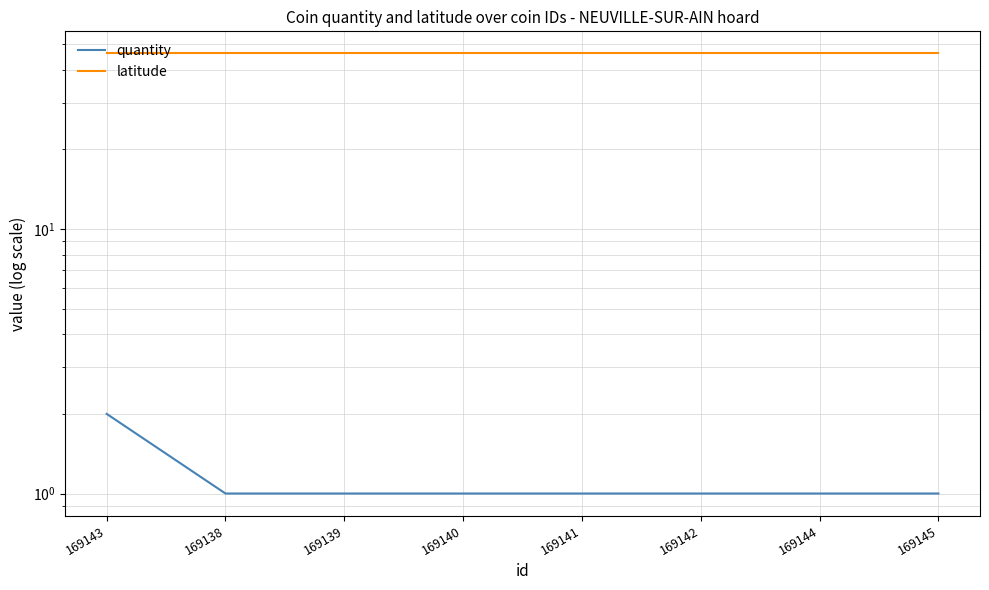

At which label is quantity closest to 1?

169138